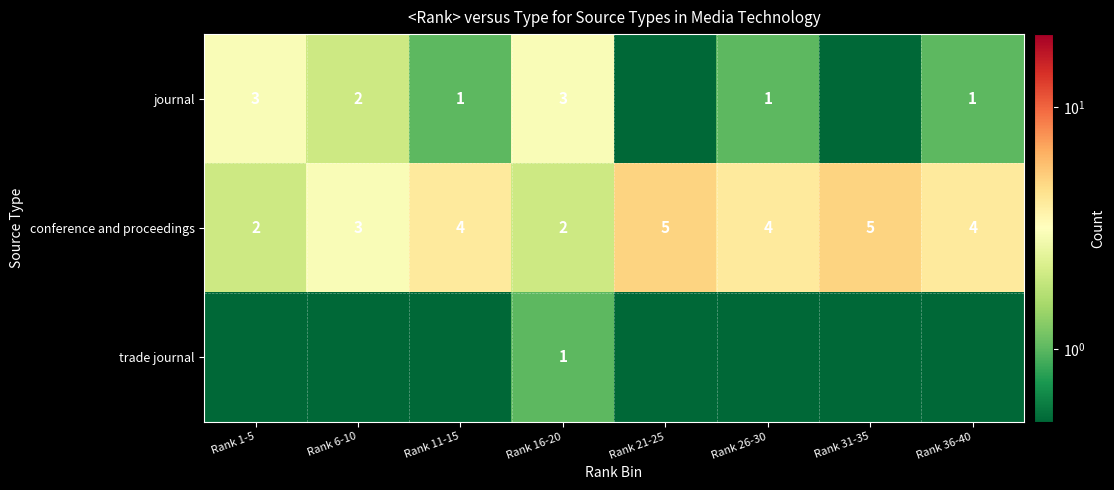

How many data points in journal are above 1?

3